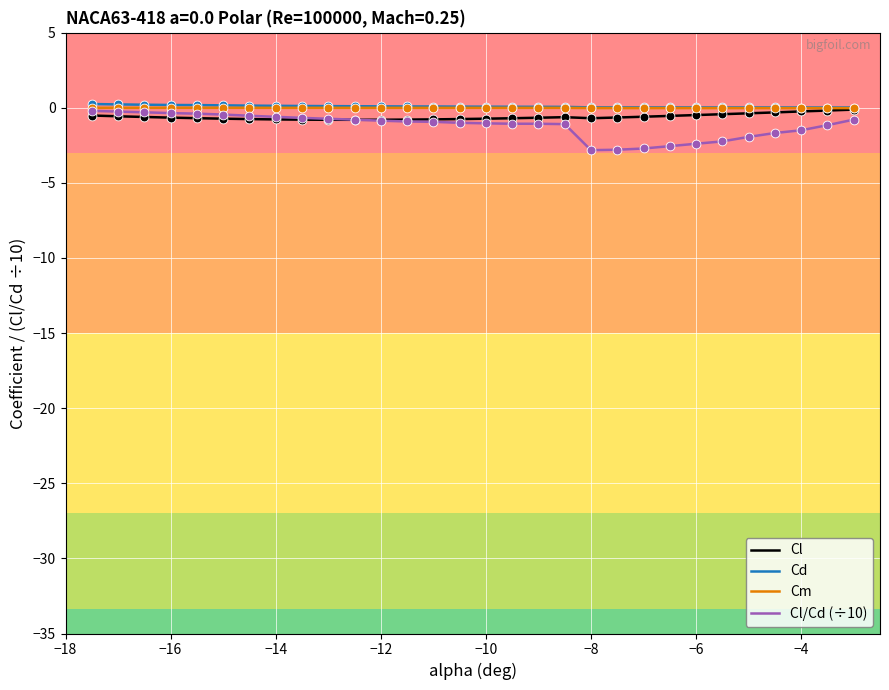

What is the minimum value shown in the chart?

-2.8